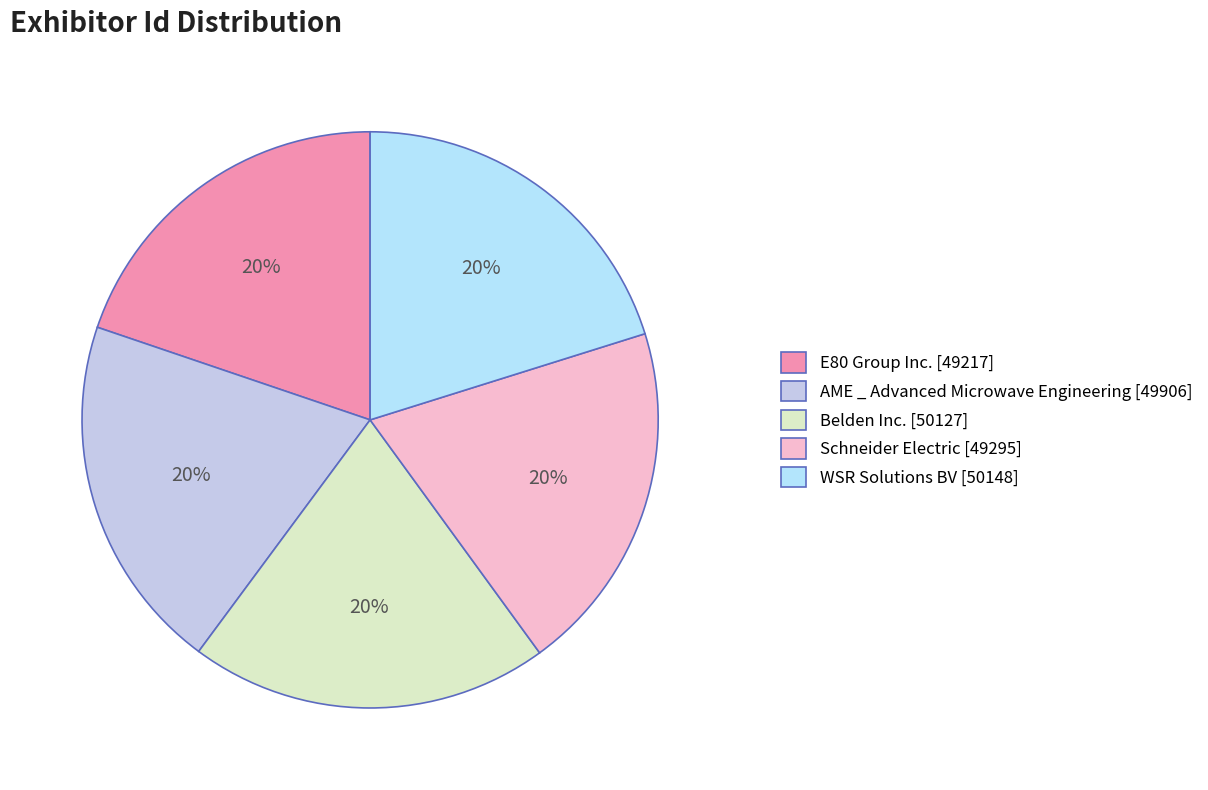

How many slices are in this pie chart?

5